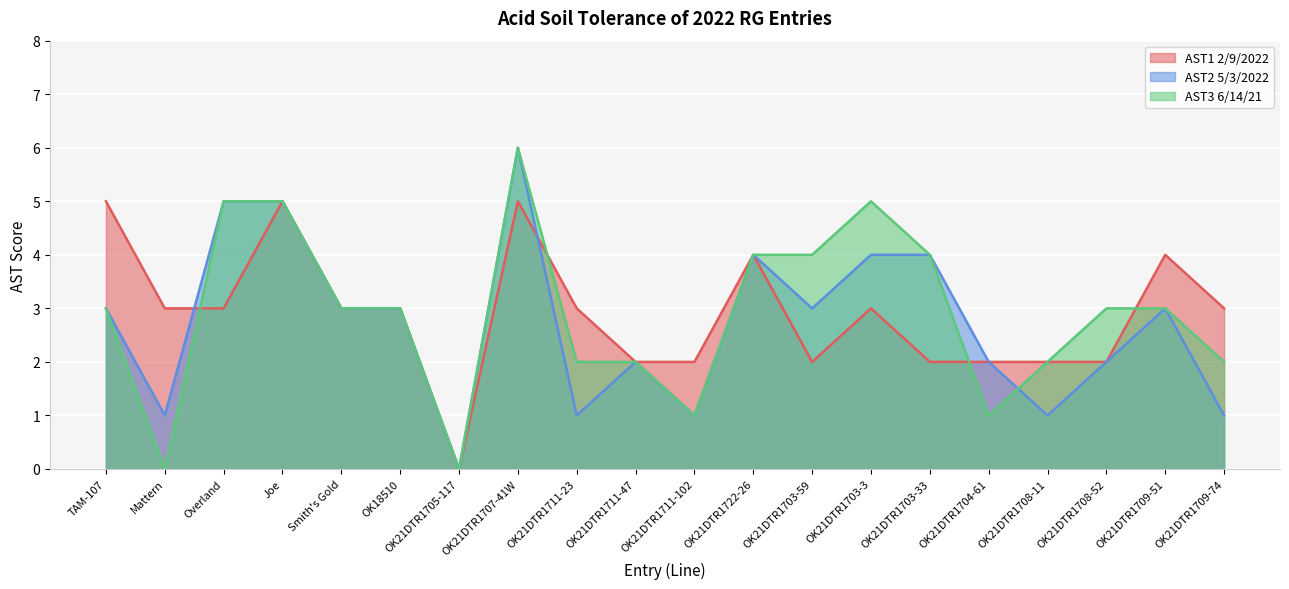

How many lines are shown in the chart?

3